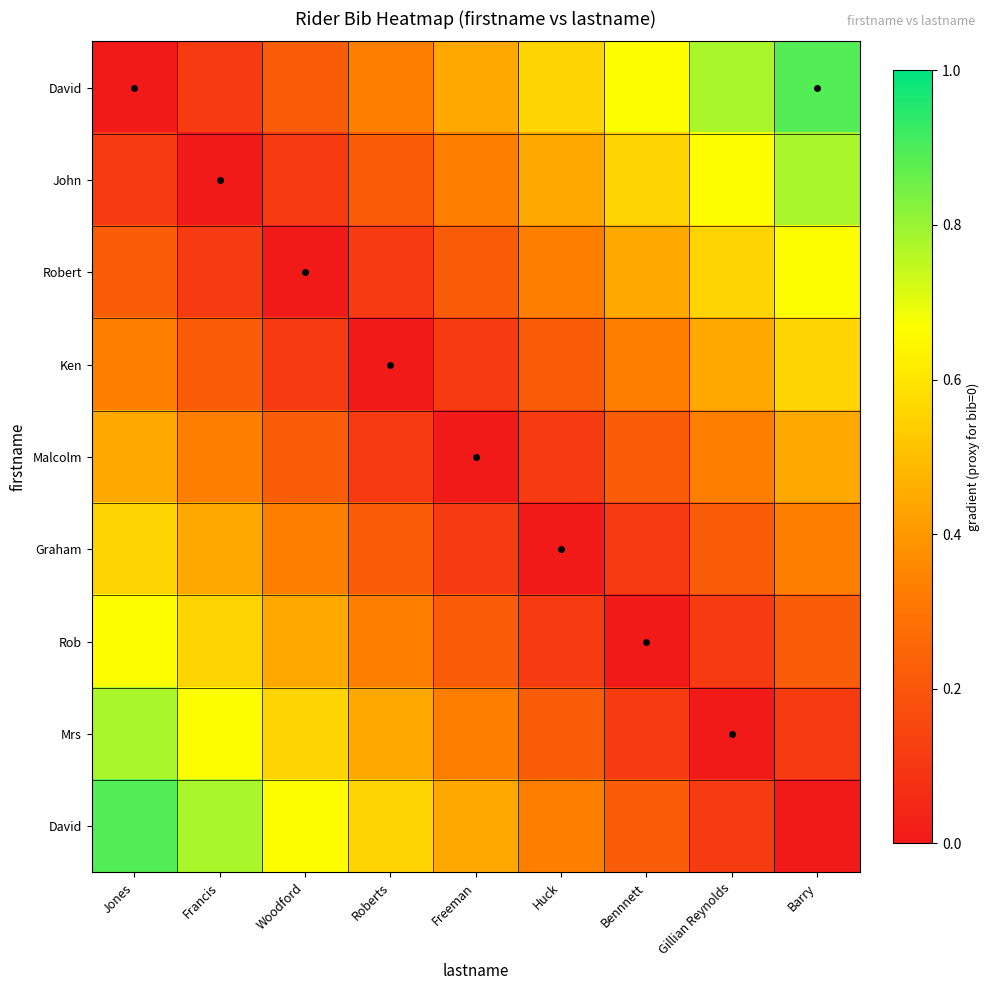

How many data points does each series have?

9